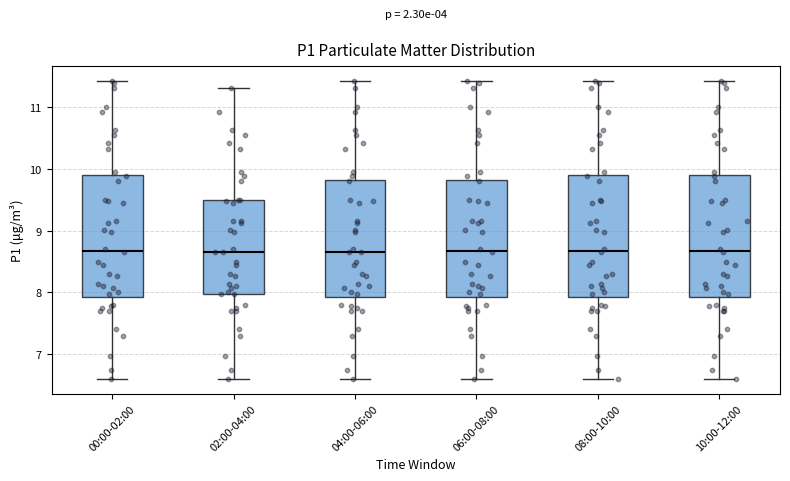

Where is the upper edge of the box for 08:00-10:00 on the y-axis? The values are not printed on the chart, so give them approximately, as read against the axis.

9.9